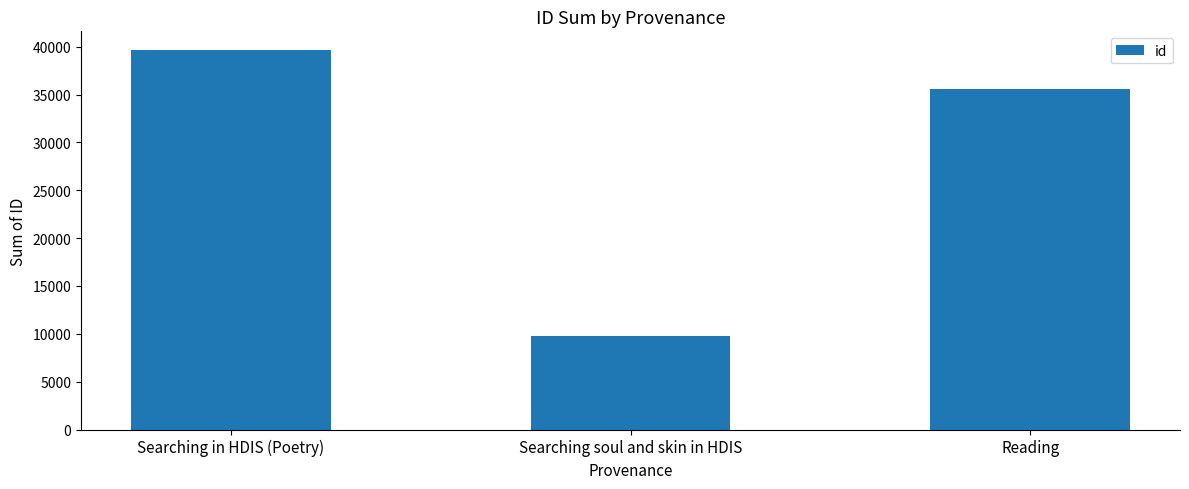

How many values are between 9777 and 39619?

3